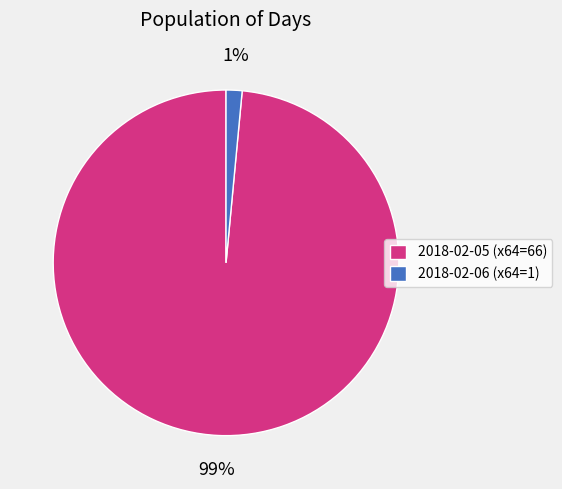

To the nearest percent, what percentage of the pie is 2018-02-06 (x64=1)?

1%